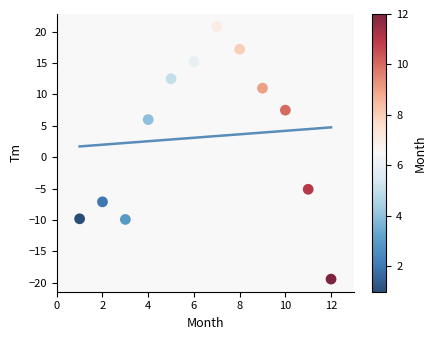

What Y value in the scatter plot is closest to 0?

-5.1